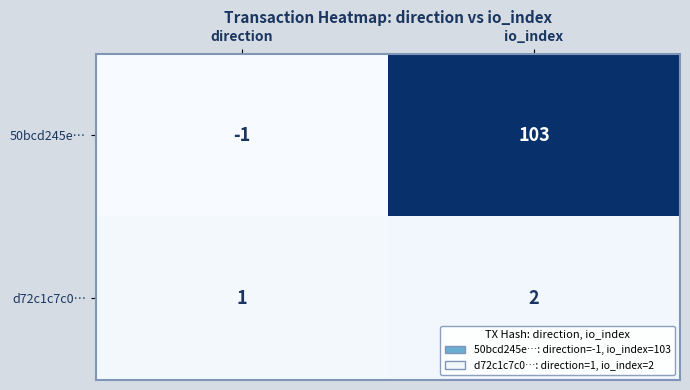

The d72c1c7c0… series shows 1 at direction. True or false?

True